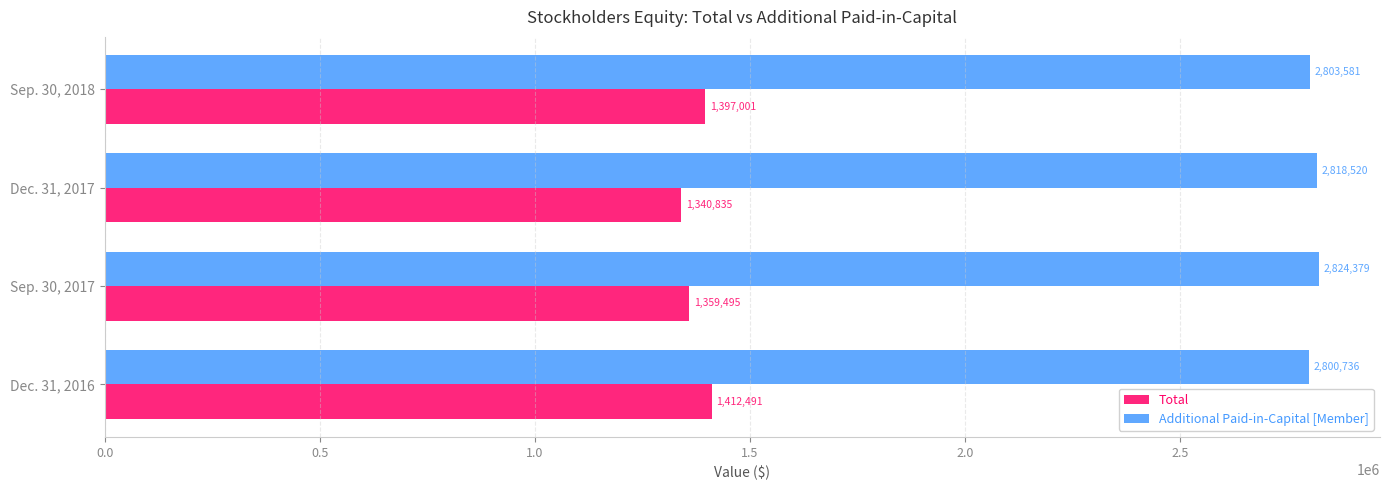

What is the average value of the Additional Paid-in-Capital [Member] series?

2811804